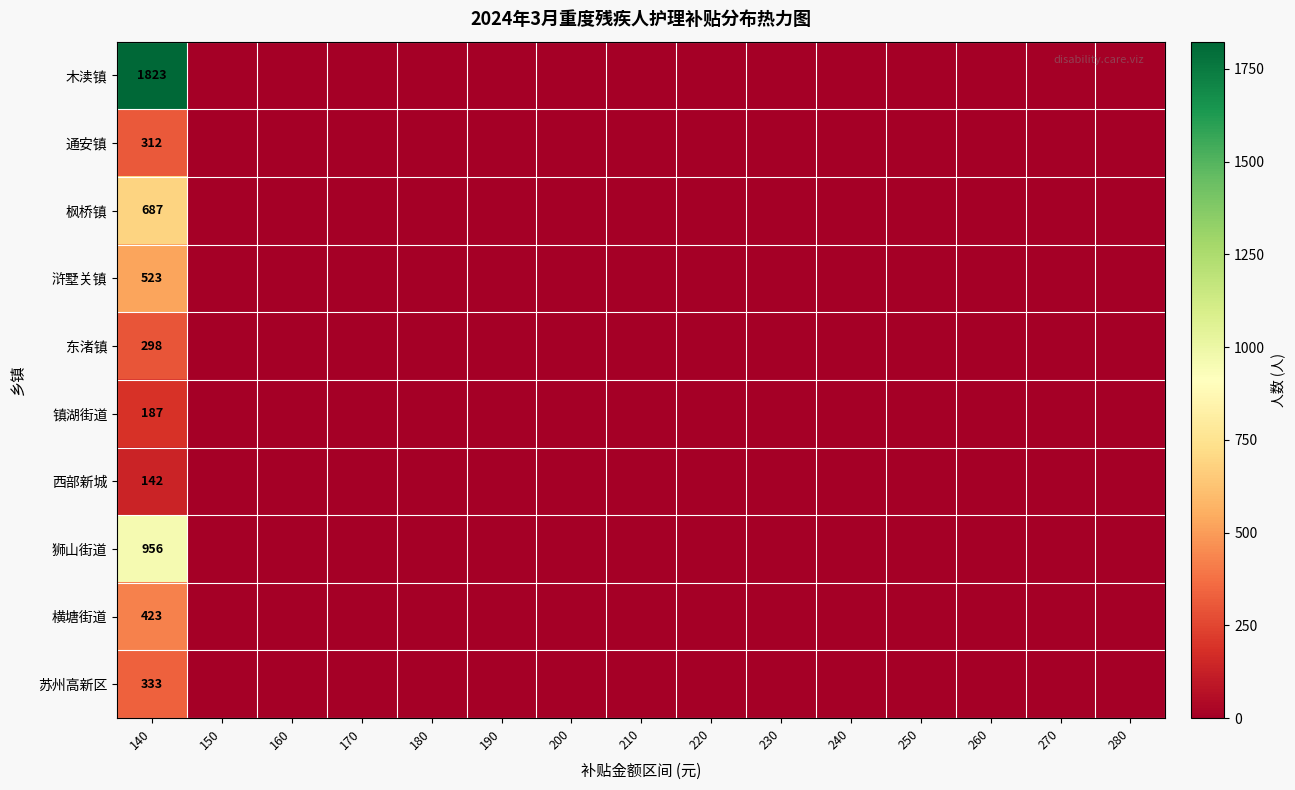

At how many categories does at least one series exceed 676?

1